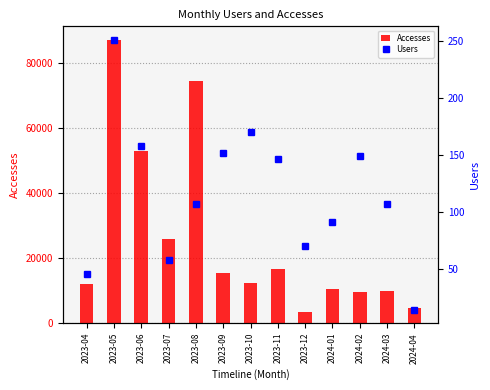

Which category has the highest value across all series?

2023-05